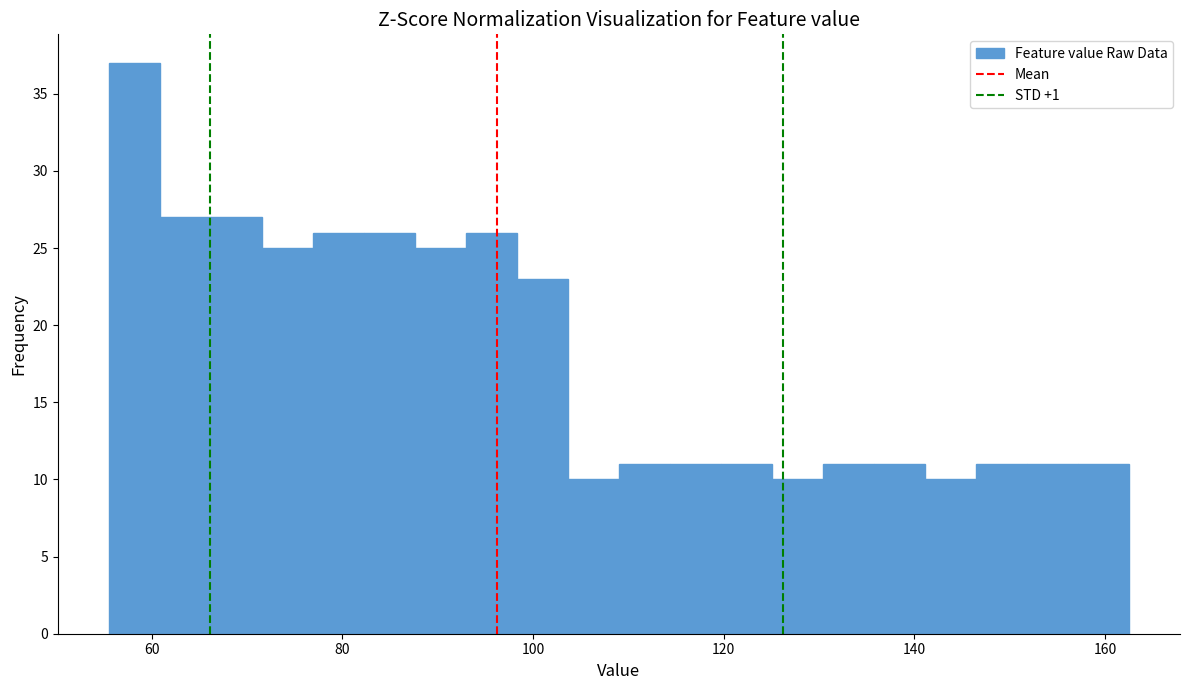

Around what value on the x-axis is the tallest bar? Give the approximate position of its centre, as read against the axis.

58